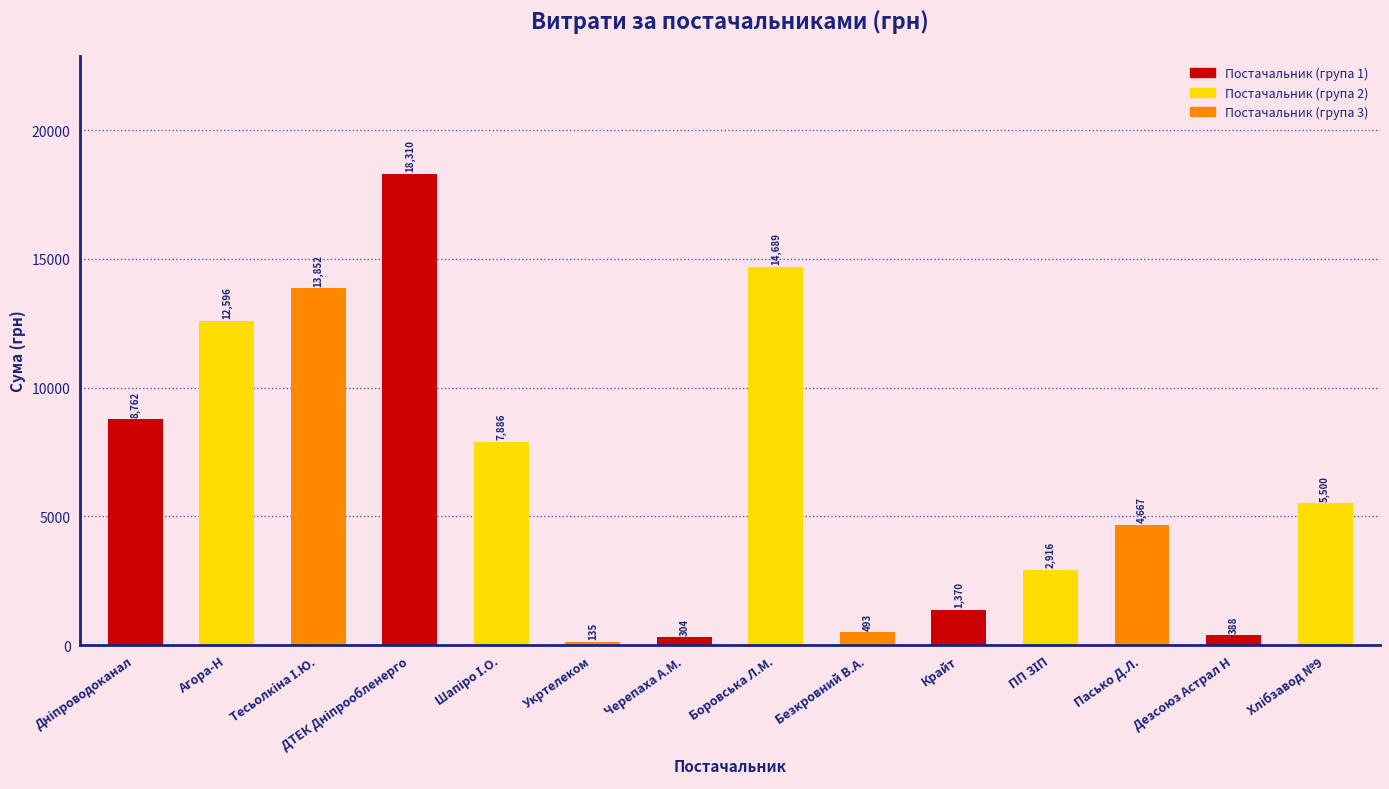

At which category does the chart reach its minimum across all series?

Укртелеком